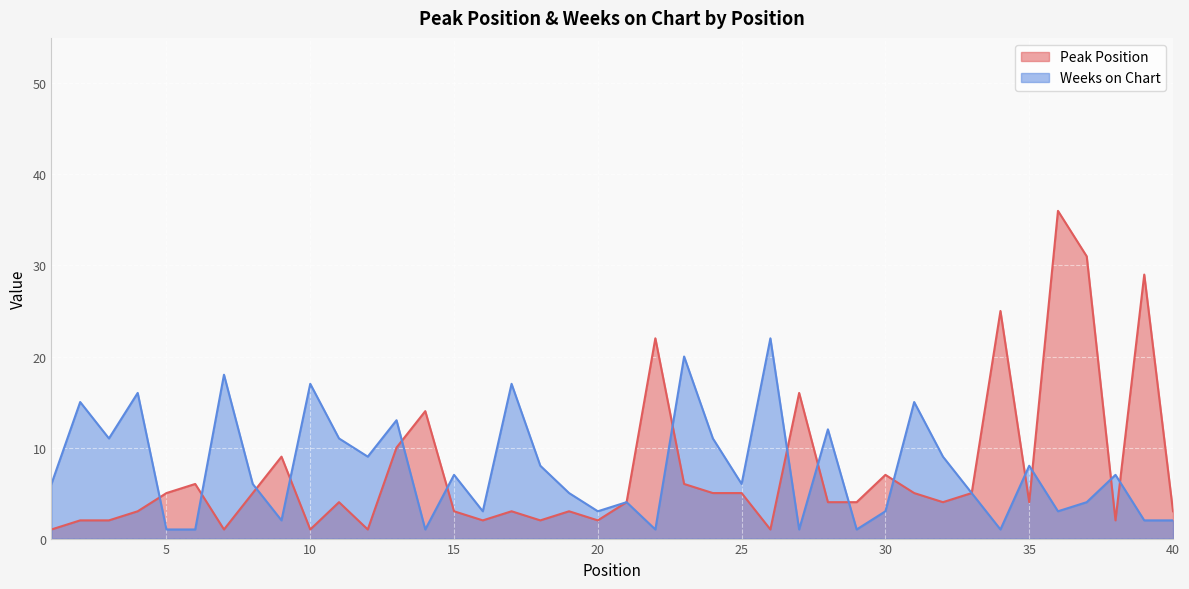

Does the chart display data point markers on the line(s)?

No